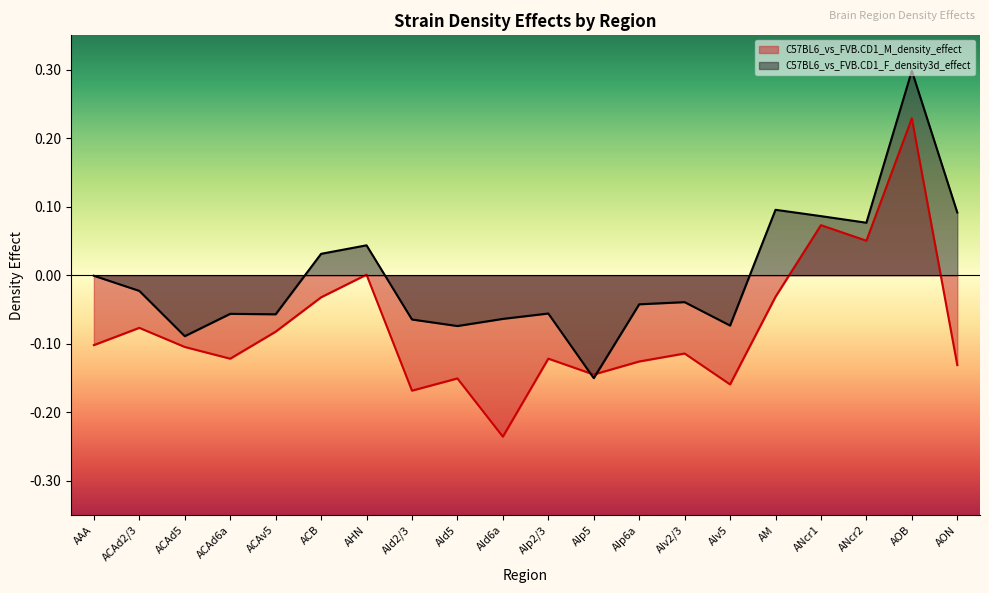

Is it true that C57BL6_vs_FVB.CD1_F_density3d_effect equals -0.1 at AId6a?

True